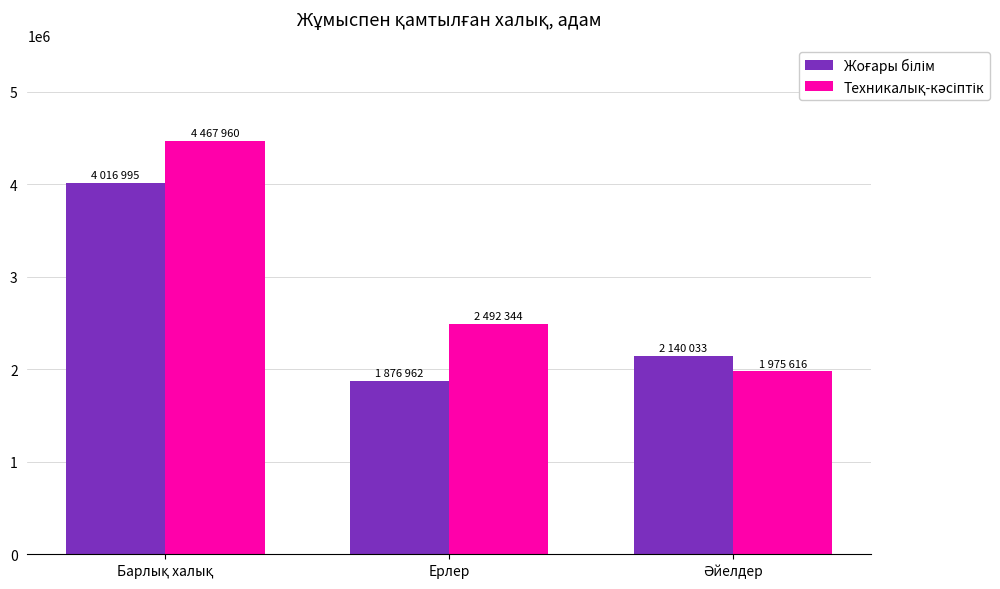

What is the total value across all series at Ерлер?

4369306